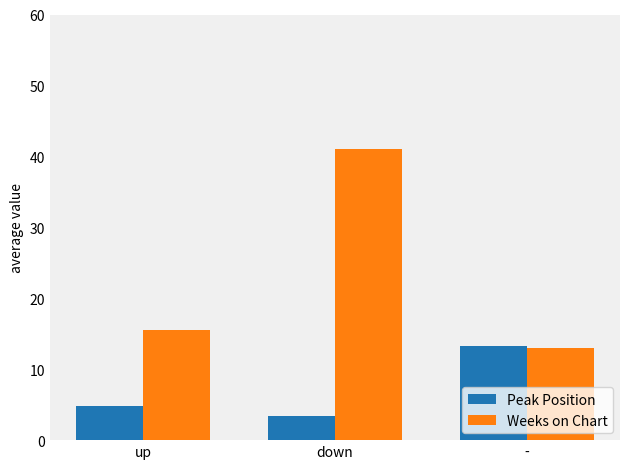

At which label does Weeks on Chart reach its minimum?

-